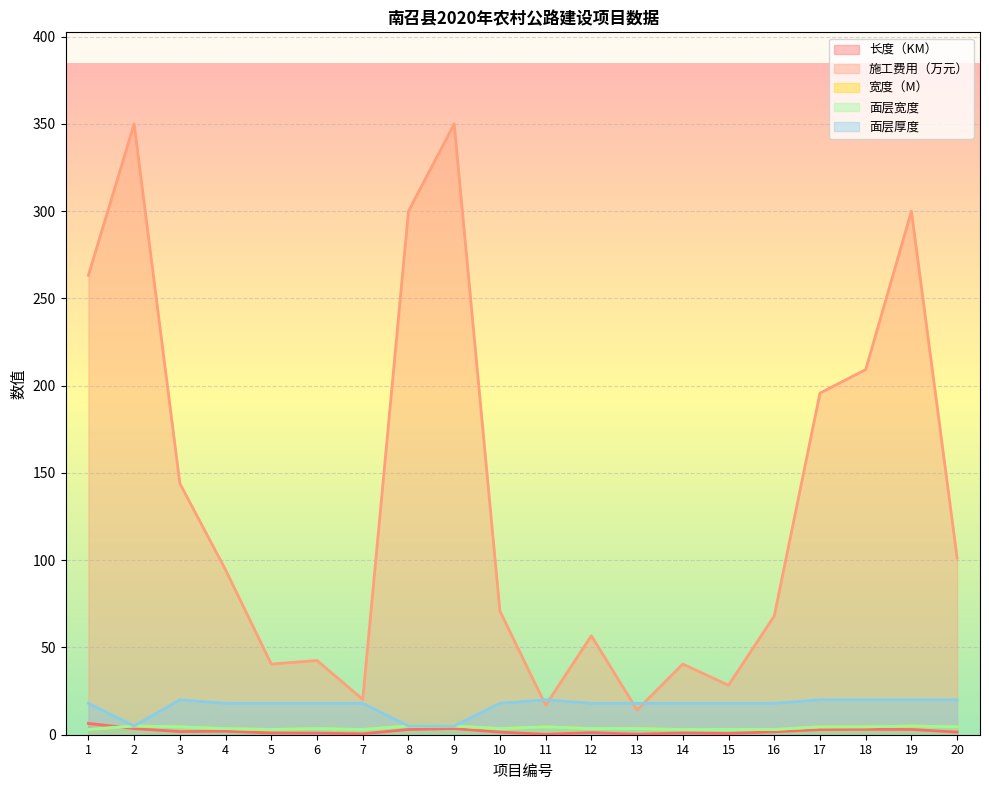

What is the minimum value shown in the chart?

0.2